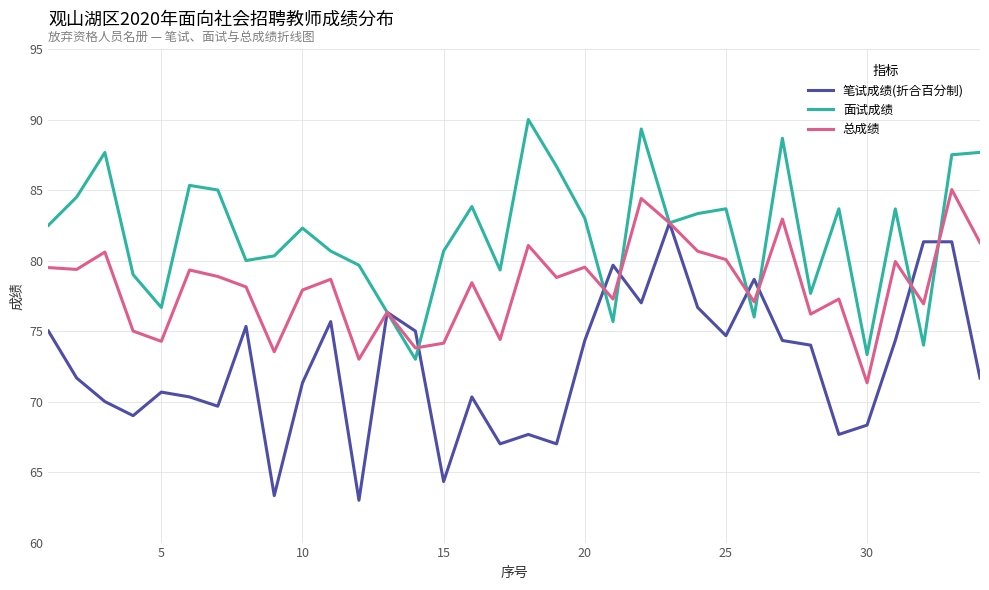

Rank the series by their average value, from highest to lowest.

面试成绩, 总成绩, 笔试成绩(折合百分制)